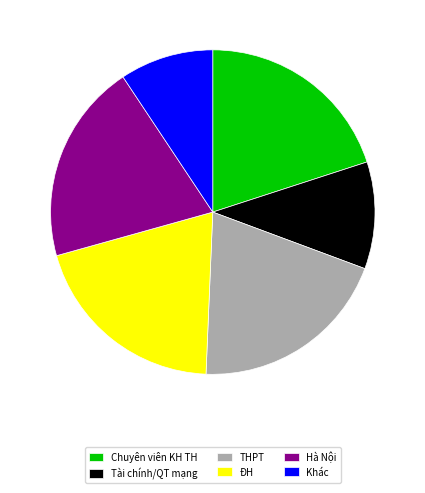

Does THPT represent more than half of the total?

No